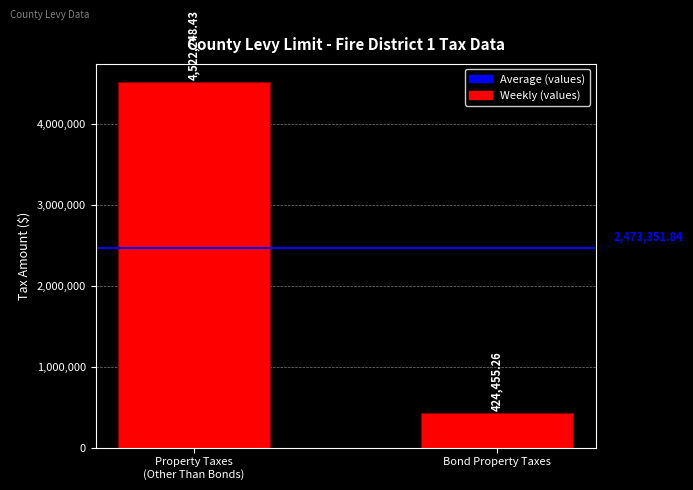

Which label corresponds to the largest value in the chart?

Property Taxes
(Other Than Bonds)